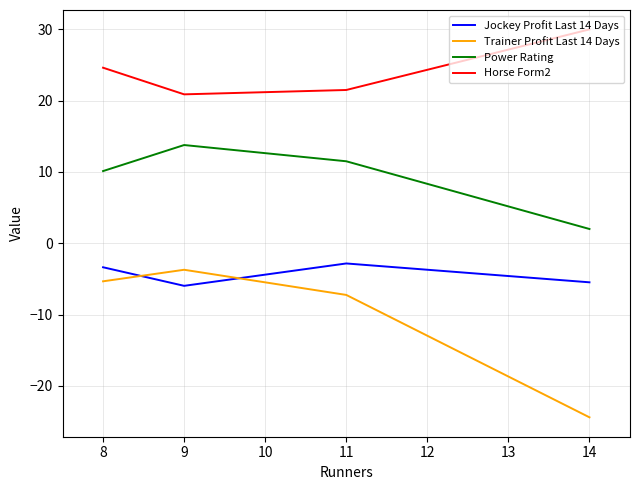

What is the difference between the Jockey Profit Last 14 Days values at 14 and 8?

2.1